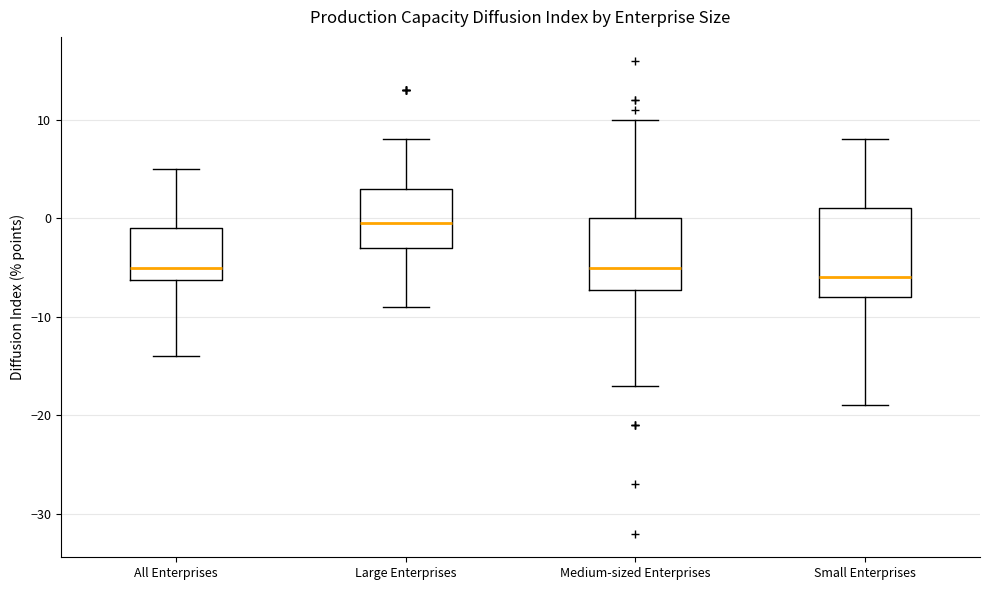

Which box is the tallest, from its lower edge to its upper edge?

Small Enterprises